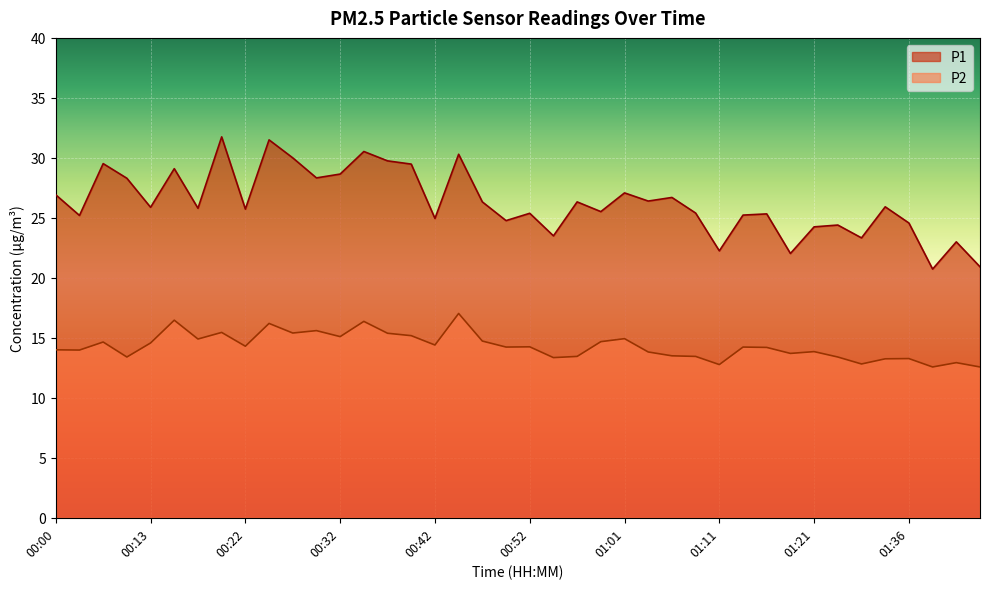

Rank the series by their average value, from lowest to highest.

P2, P1